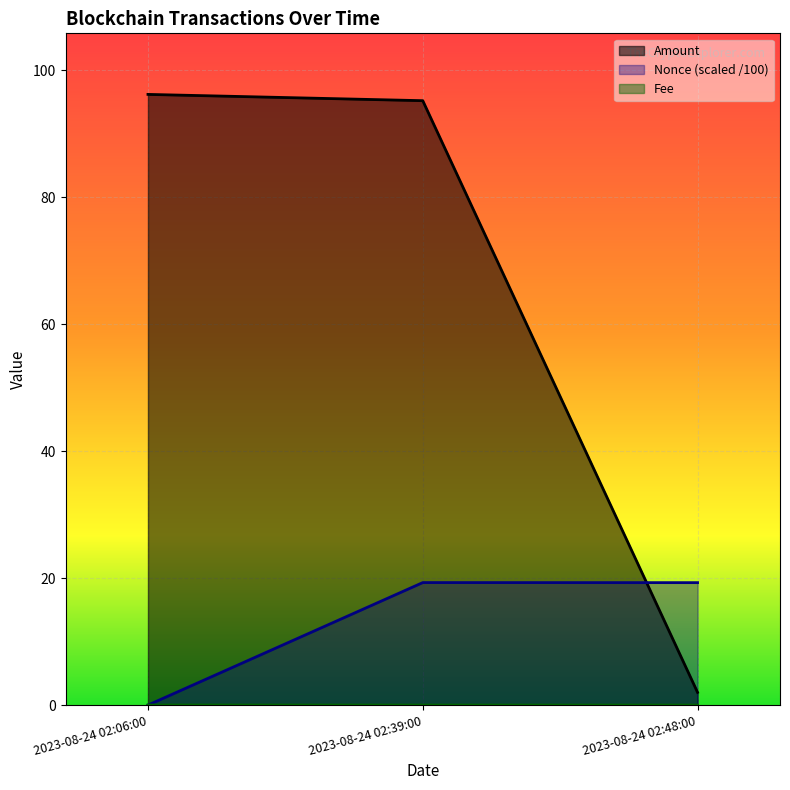

What is the label of the 1st point from the left?

2023-08-24 02:06:00